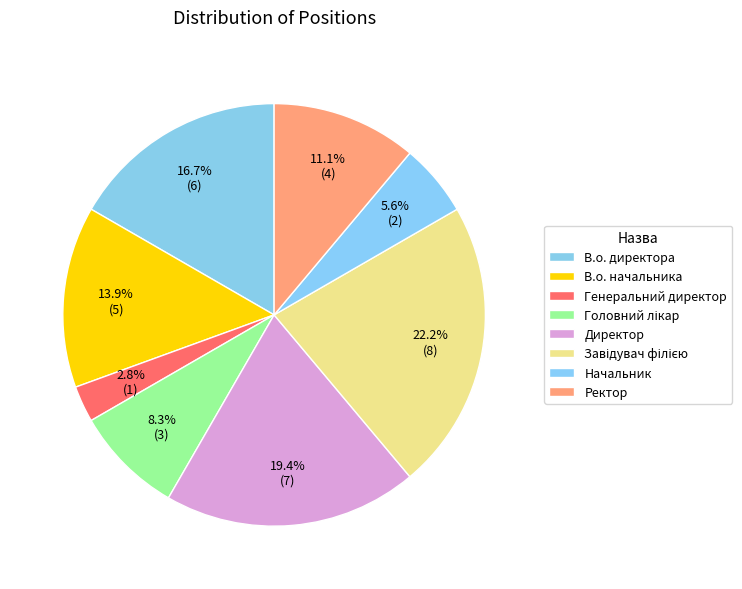

How many slices are in this pie chart?

8